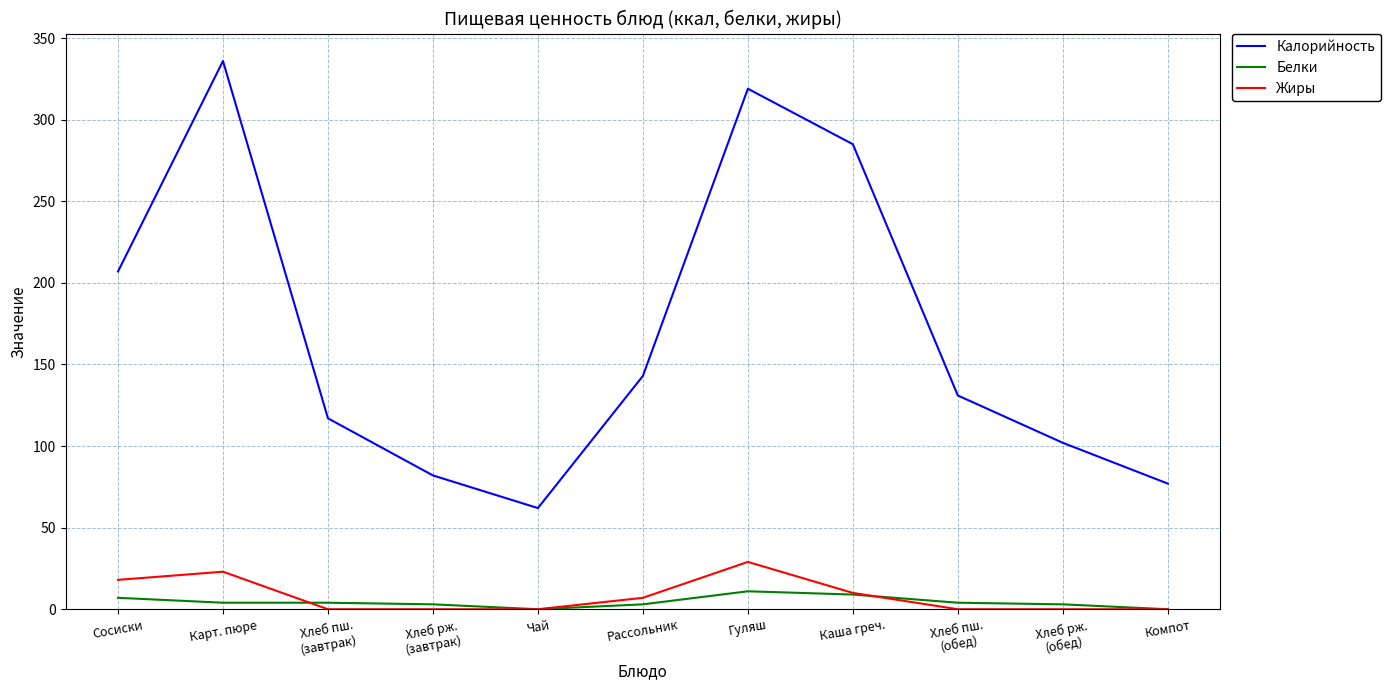

At which category does the chart reach its peak across all series?

Карт. пюре